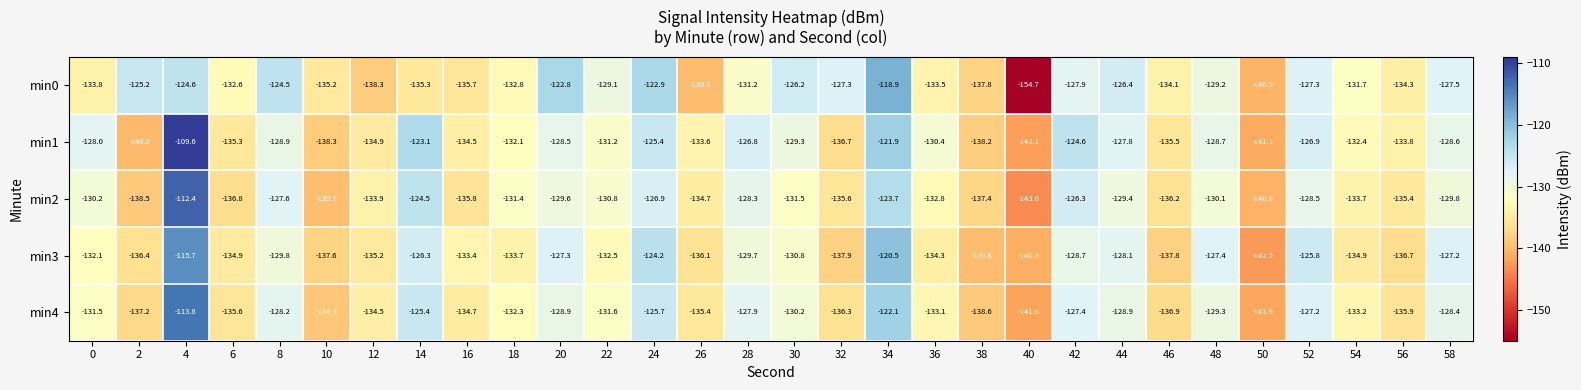

How many data points does each series have?

30